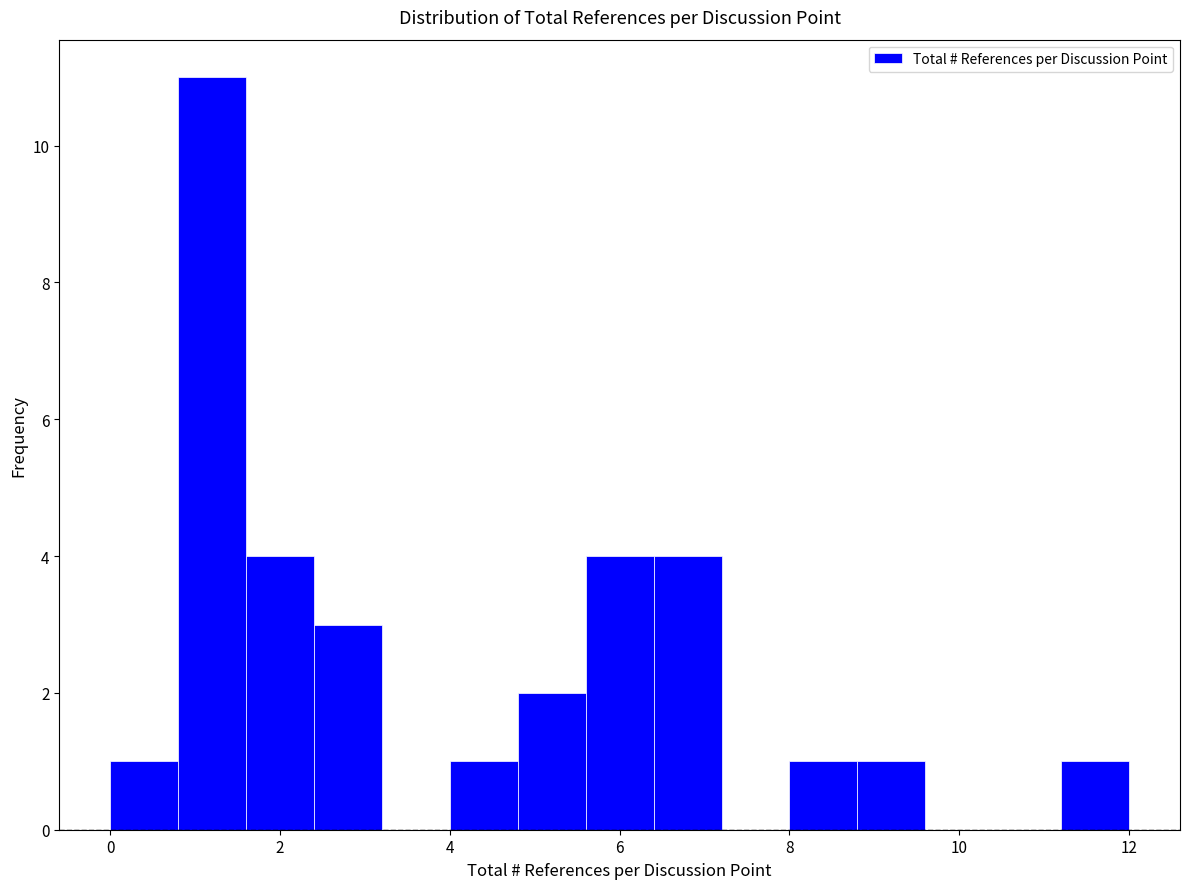

How tall is the bar that spans 4.0 to 4.8 on the x-axis? The values are not printed on the chart, so give them approximately, as read against the axis.

1